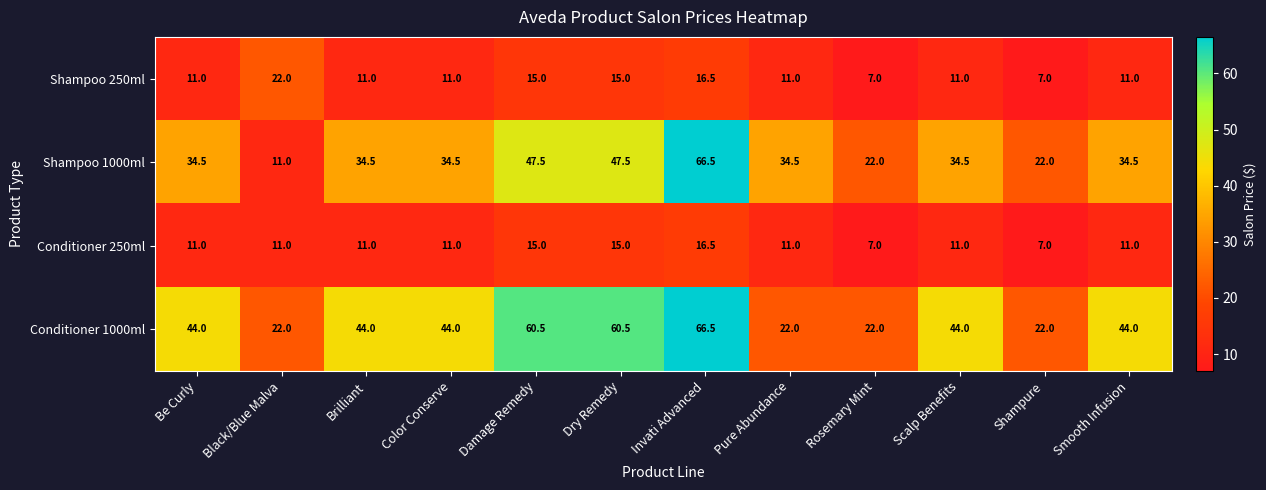

Which series changed the most between Brilliant and Rosemary Mint?

Conditioner 1000ml